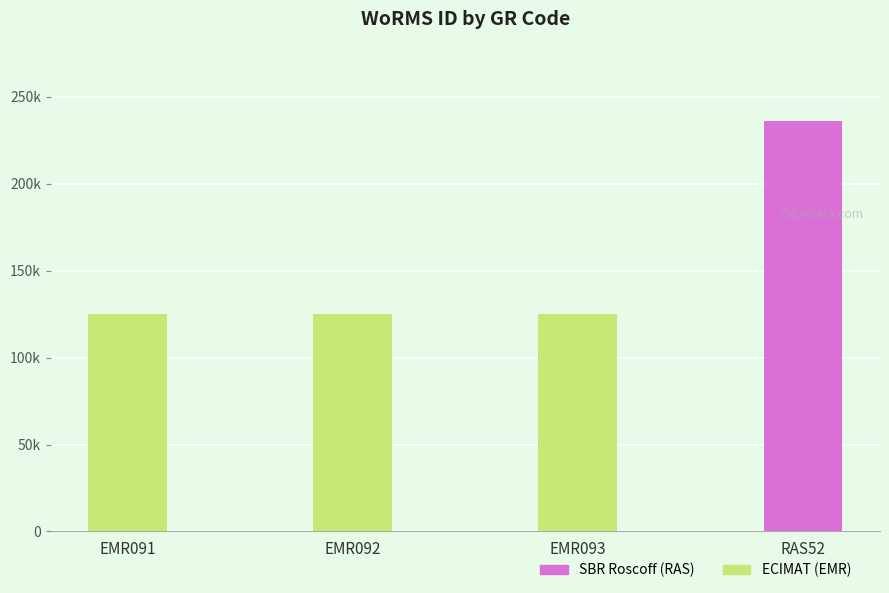

Between EMR093 and EMR091, which is larger?

EMR093